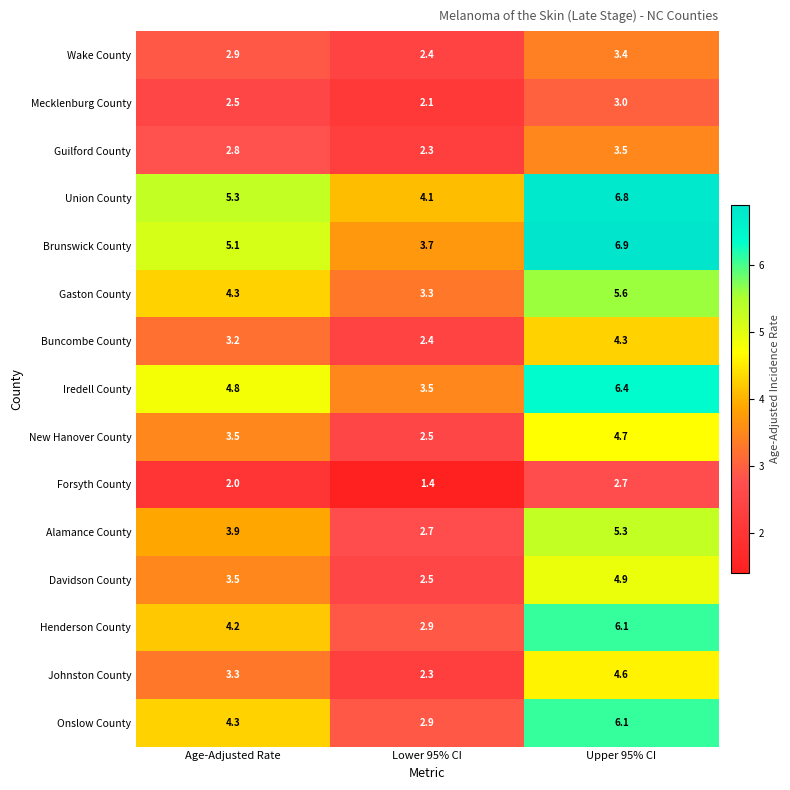

List the labels in order of Gaston County value, largest first.

Upper 95% CI, Age-Adjusted Rate, Lower 95% CI